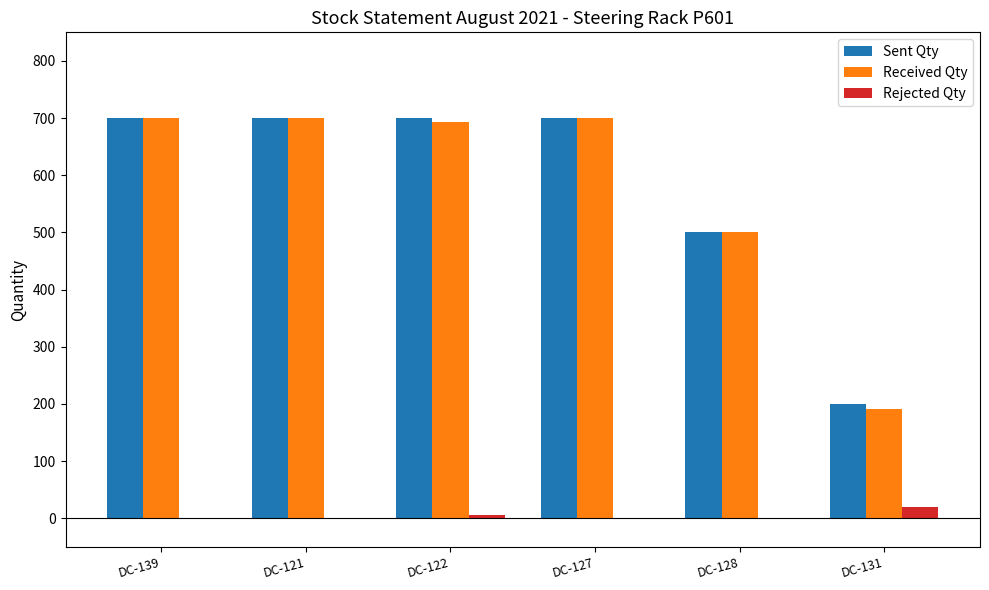

Reading right to left, extract all data points from this chart.

Sent Qty: DC-131=200	DC-128=500	DC-127=700	DC-122=700	DC-121=700	DC-139=700
Received Qty: DC-131=191	DC-128=500	DC-127=700	DC-122=694	DC-121=700	DC-139=700
Rejected Qty: DC-131=20	DC-128=0	DC-127=0	DC-122=6	DC-121=0	DC-139=0